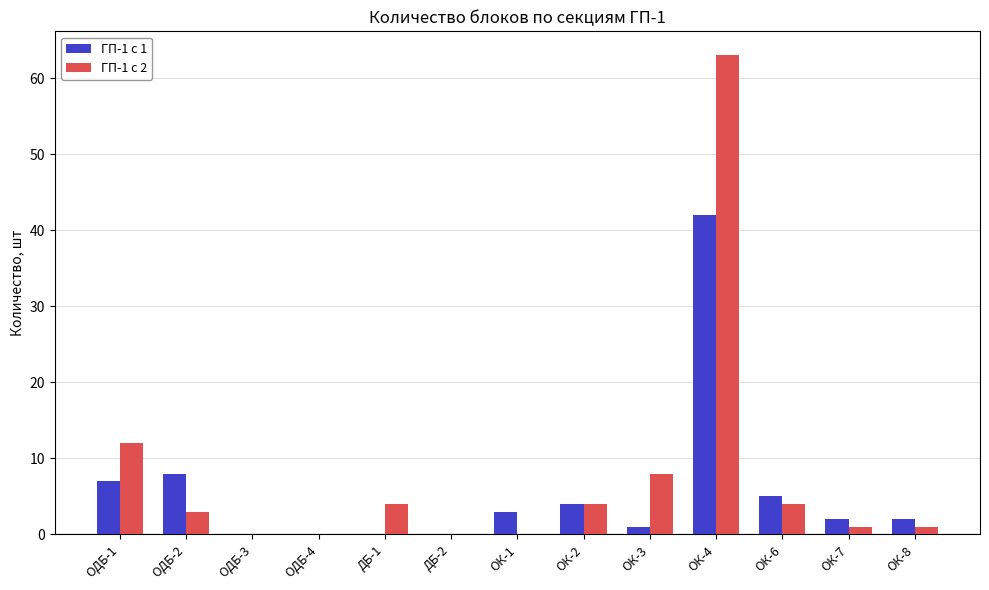

The value of ГП-1 с 2 at ОДБ-2 is 3. True or false?

True